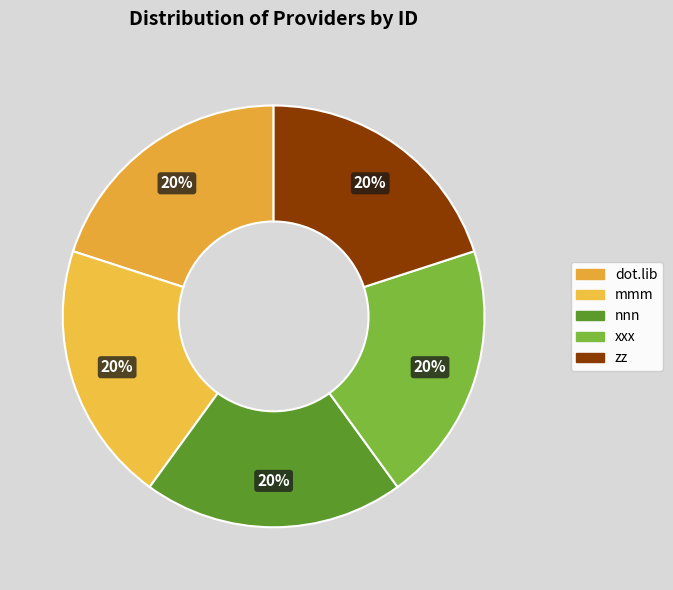

Is dot.lib the majority of the pie?

No